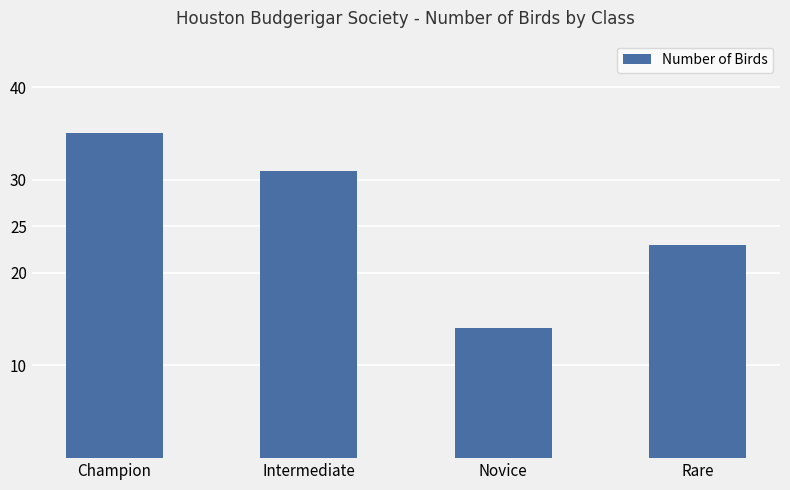

Is it true that the value at Rare is 8?

False